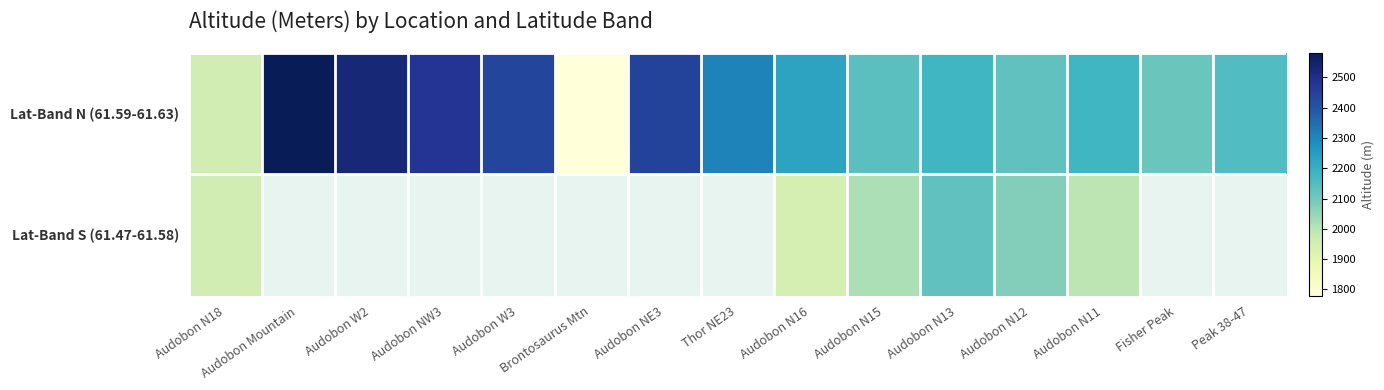

Count the number of categories in the chart.

15